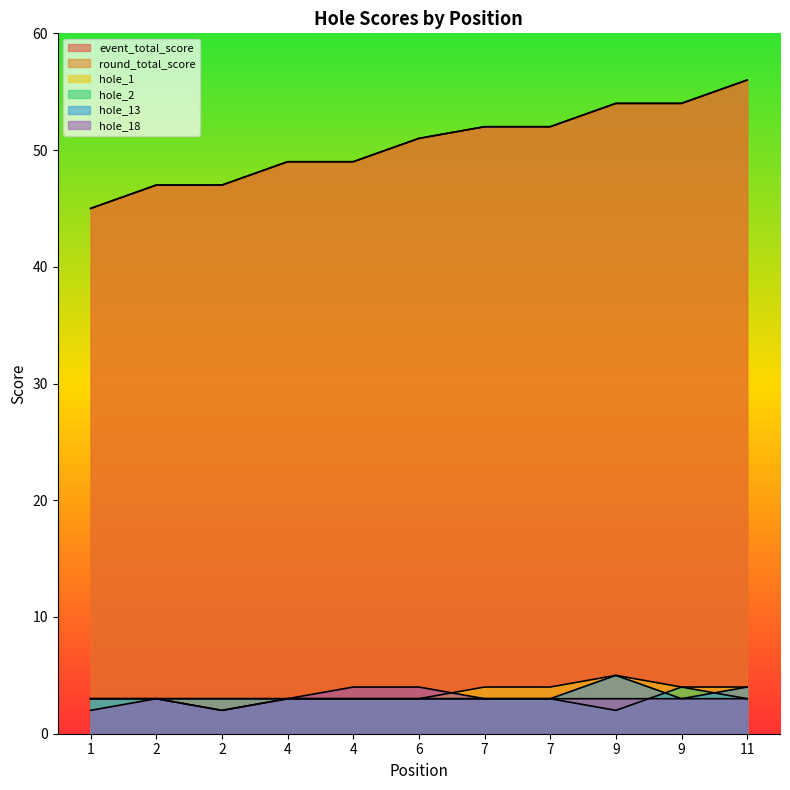

What is the sum of all round_total_score values?

556